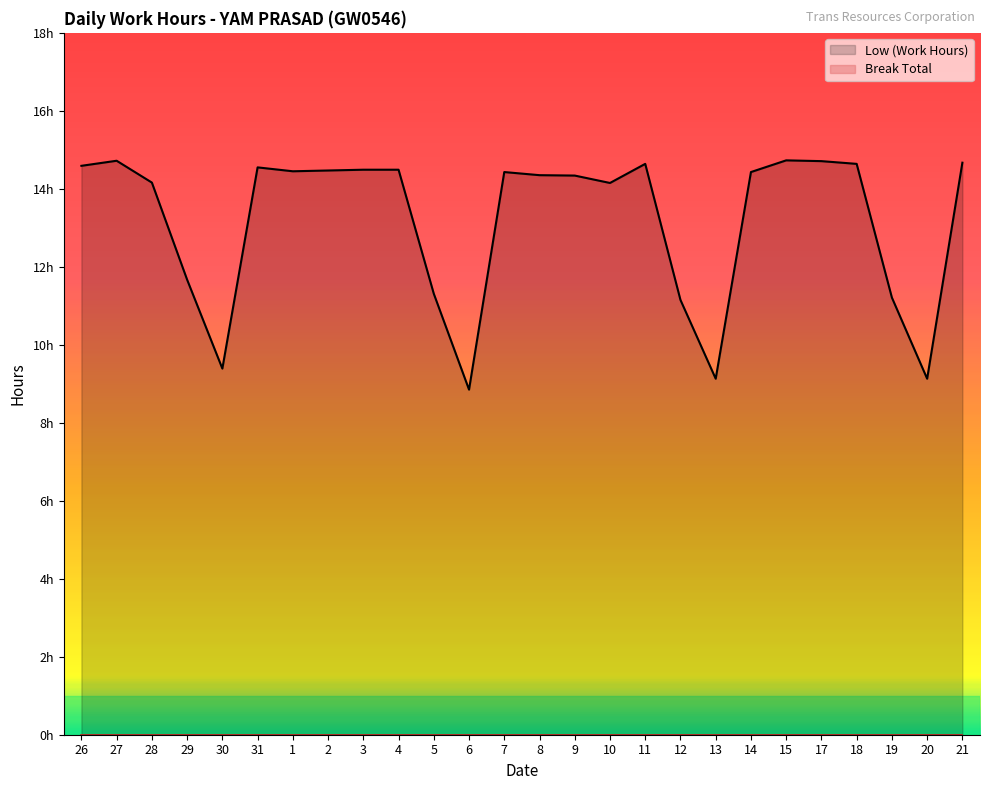

Where does the data first go above 14?

26